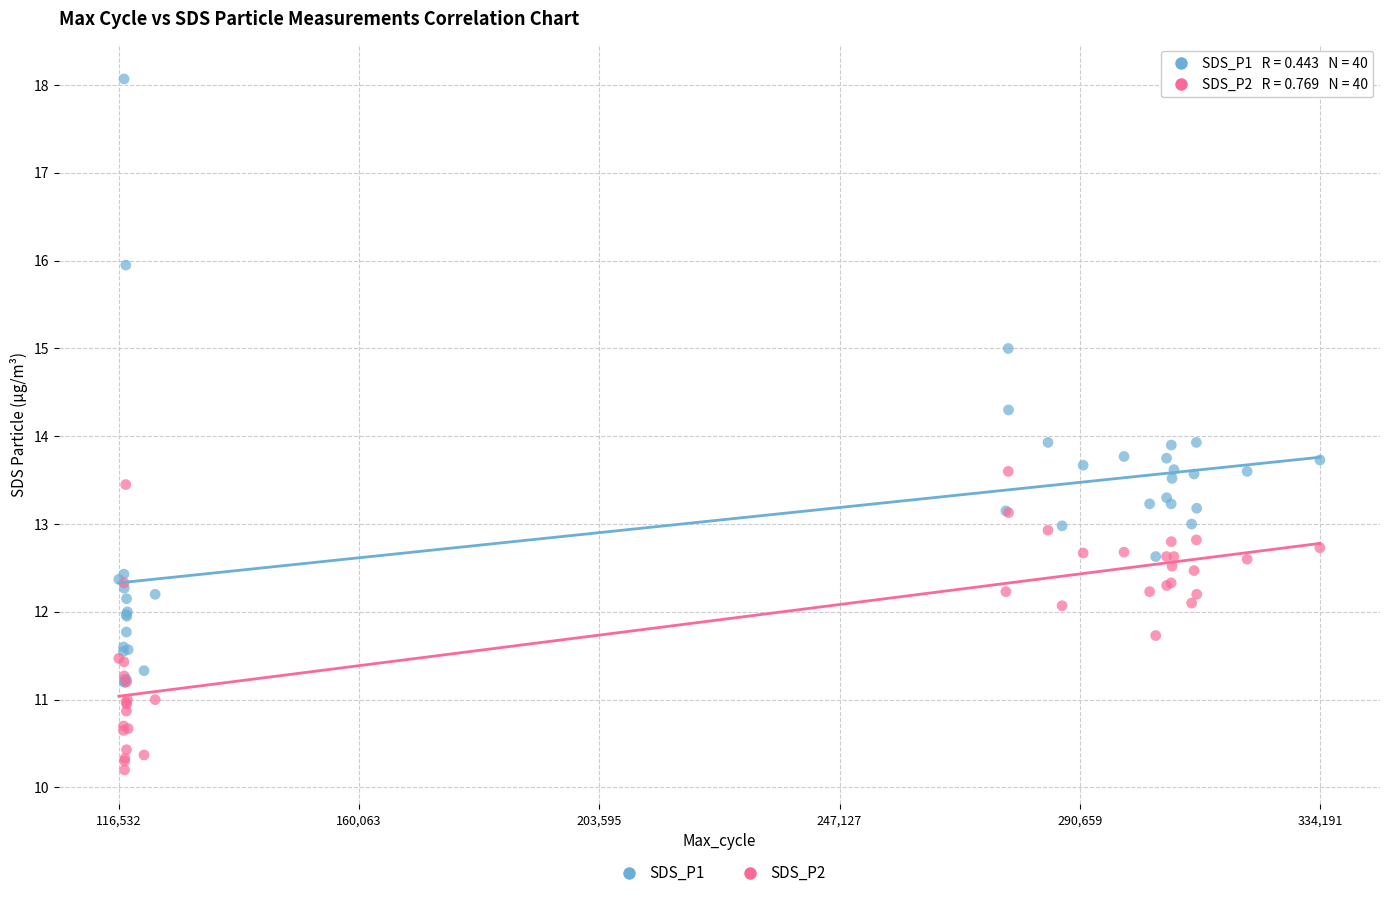

Which series reaches the maximum Y coordinate?

SDS_P1